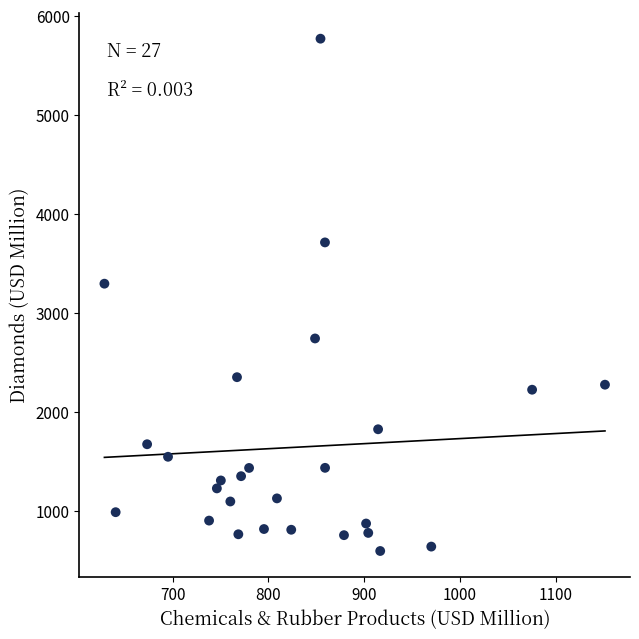

What is the range of X values (max minus min)?

522.9